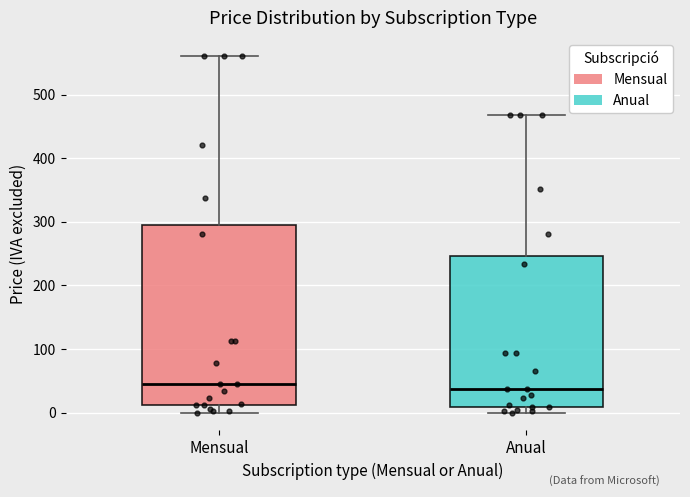

Reading left to right, transcribe this box plot: for each box, give where its median line is, the range the box spans, and where its two whiskers end, as read against the y-axis. The values are not printed on the chart, so give them approximately, as read against the axis.

Mensual: median 40, box 10 to 290, whiskers 0 to 560
Anual: median 40, box 10 to 250, whiskers 0 to 470